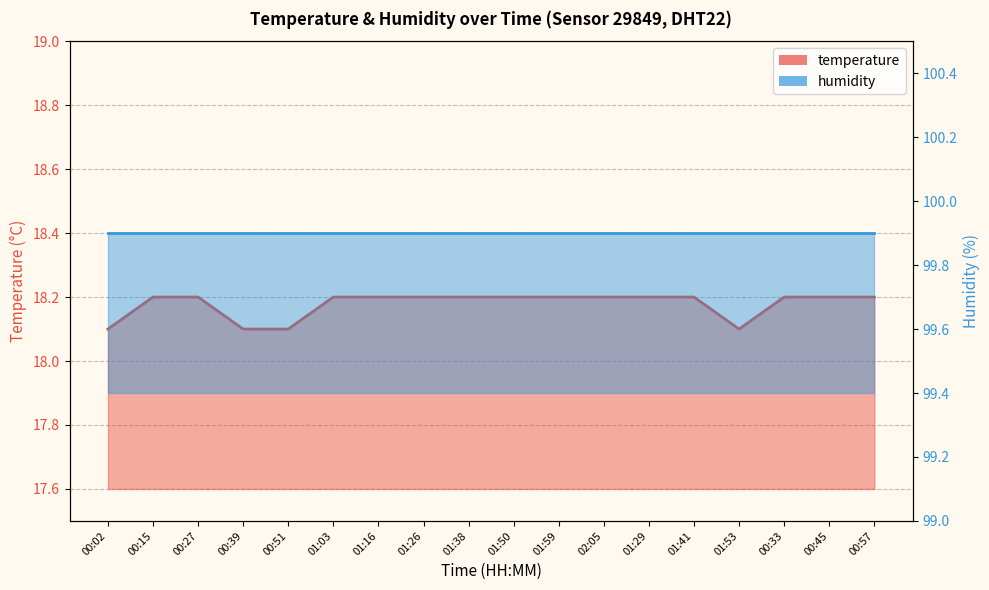

What is the change in value from 00:39 to 01:26?

+0.1